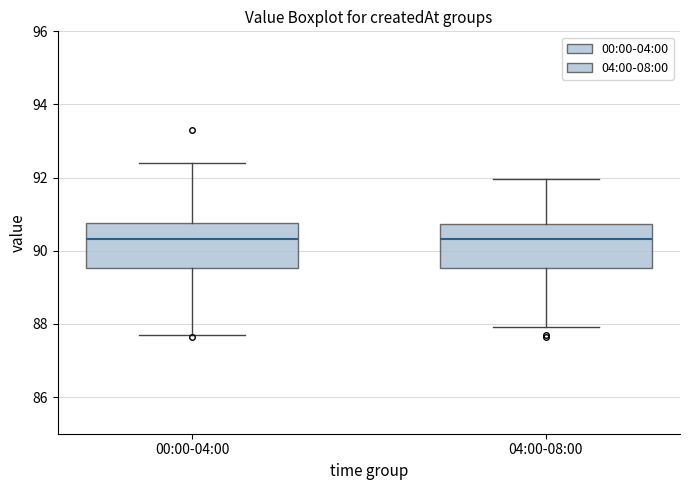

Reading left to right, read every box against the y-axis: the position of its median line, the range the box covers, and the ends of its whiskers. The values are not printed on the chart, so give them approximately, as read against the axis.

00:00-04:00: median 90.4, box 89.6 to 90.8, whiskers 87.8 to 92.4
04:00-08:00: median 90.4, box 89.6 to 90.8, whiskers 88.0 to 92.0